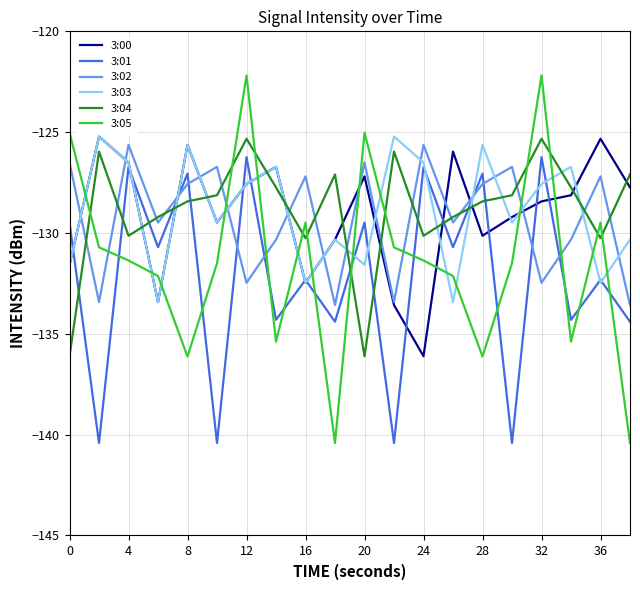

What is the minimum value shown in the chart?

-140.4